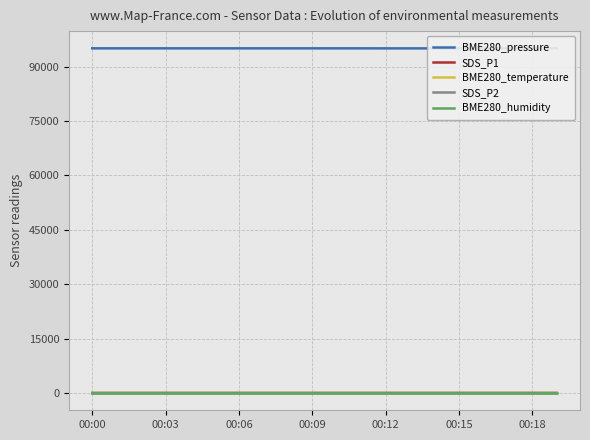

List the labels in order of BME280_pressure value, largest first.

00:00, 00:03, 00:06, 00:09, 00:12, 00:15, 00:18, 7, 8, 9, 10, 11, 12, 13, 14, 15, 16, 17, 18, 19